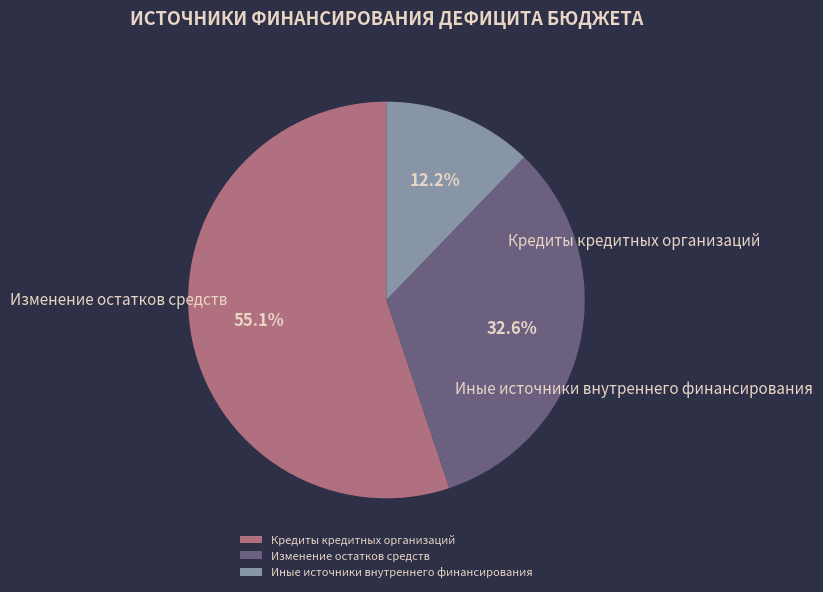

To the nearest percent, what is the difference between the largest and smallest slice percentages?

43%